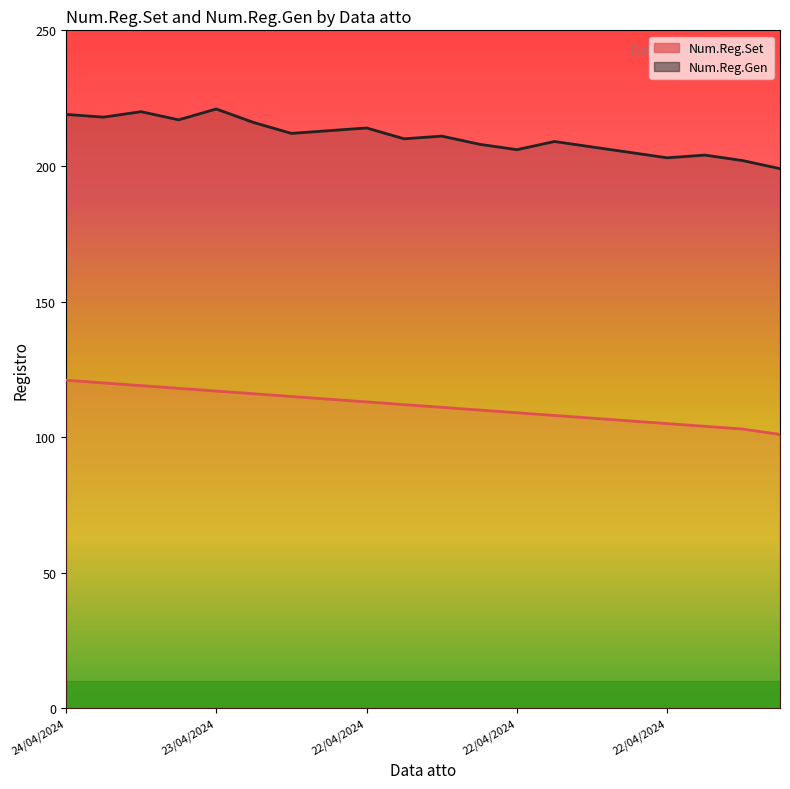

List the series in order of their overall mean, lowest first.

Num.Reg.Set, Num.Reg.Gen